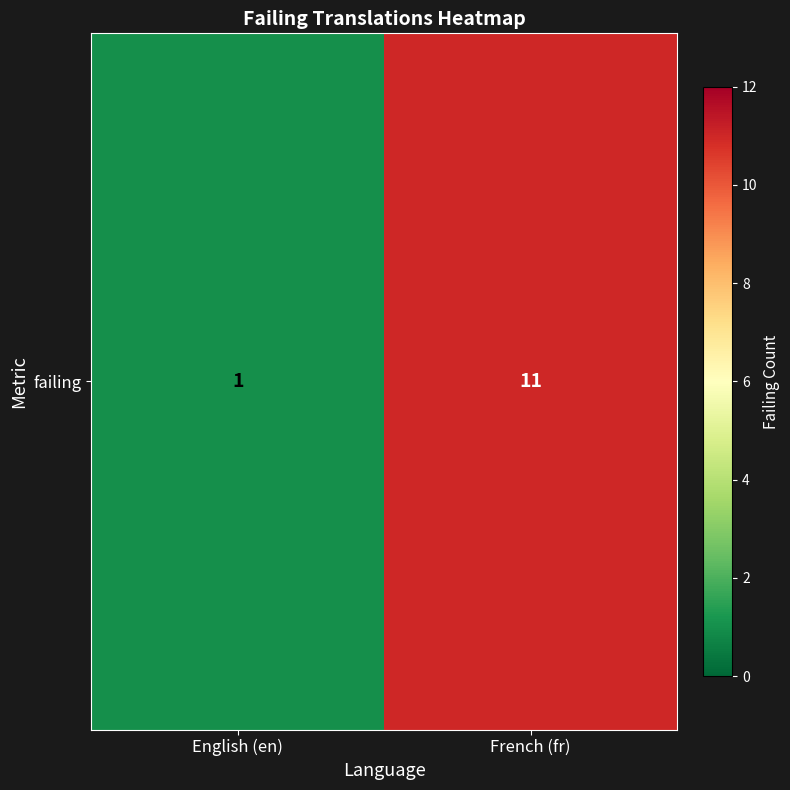

True or false: the data shows 11 at French (fr).

True